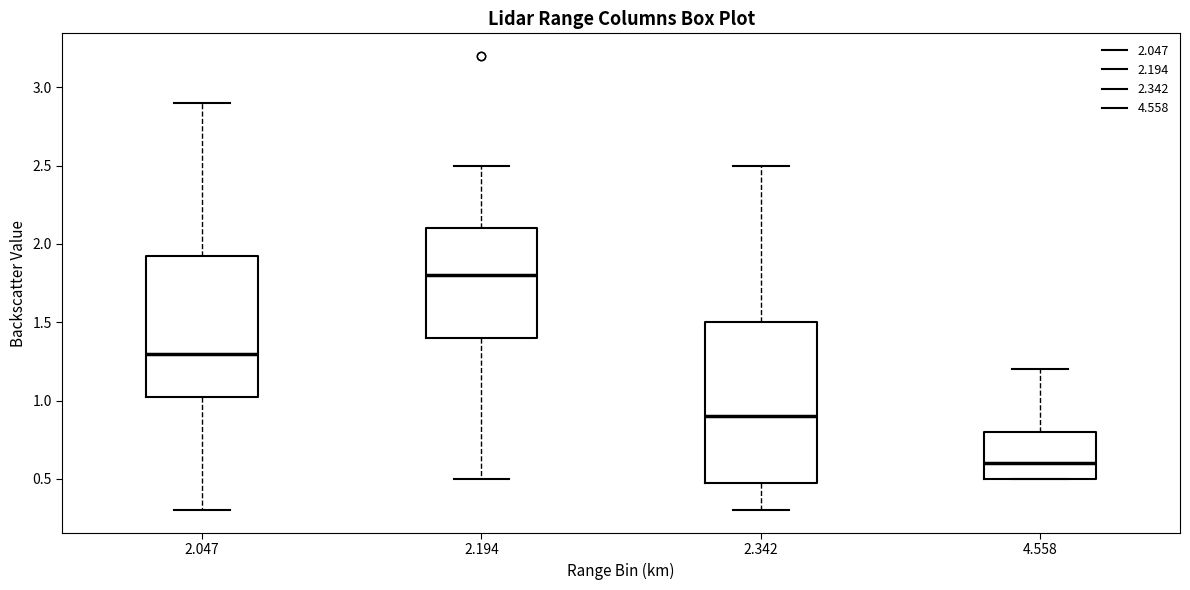

Where does the lower whisker of the box at x = 2.194 end on the y-axis? The values are not printed on the chart, so give them approximately, as read against the axis.

0.50